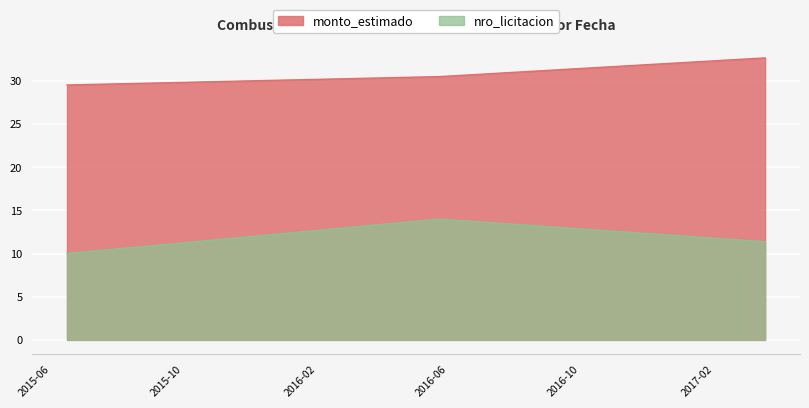

What is the sum of all monto_estimado values?

92.7